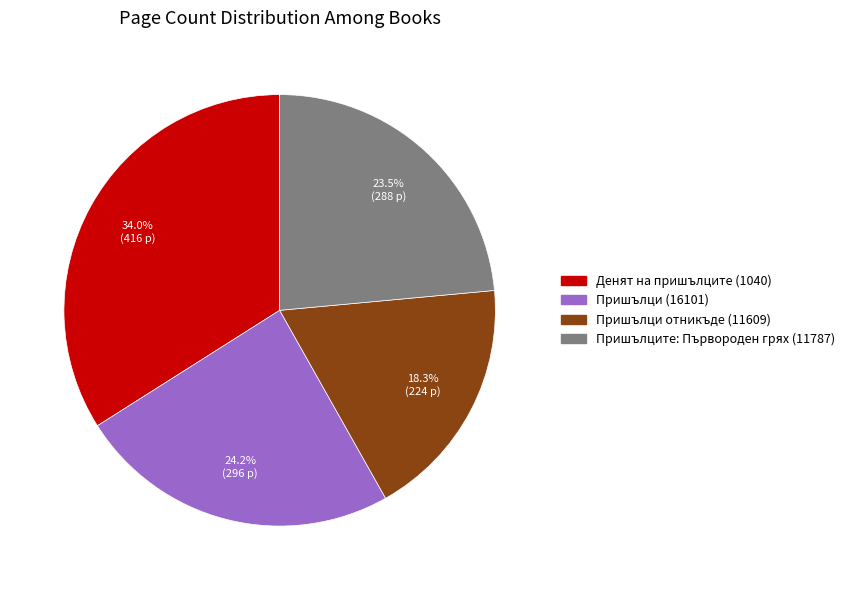

To the nearest percent, what percentage of the pie is Пришълци отникъде (11609)?

18%